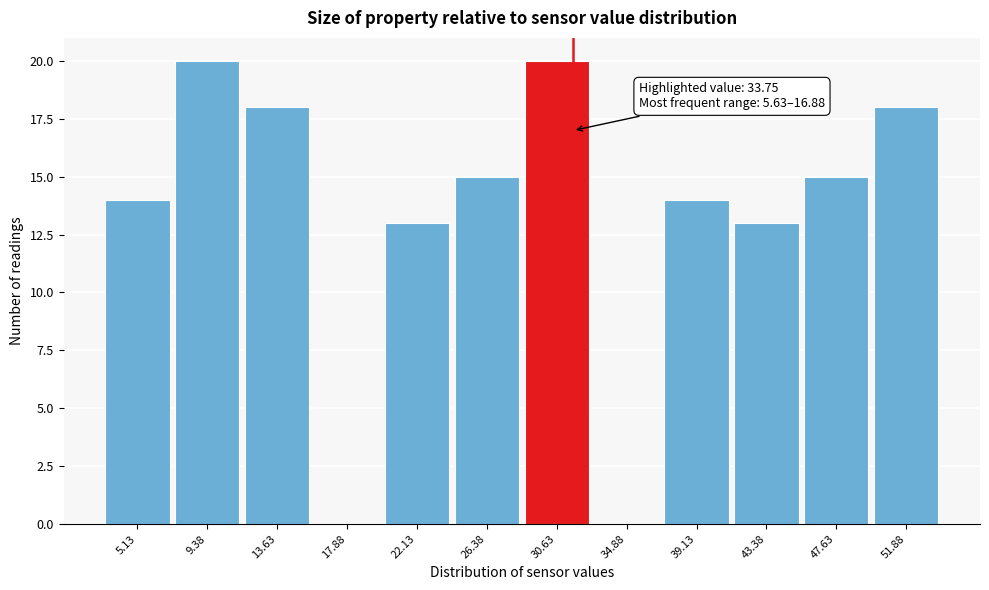

Reading left to right, list all the values displayed in this chart.

5.13=14	9.38=20	13.63=18	17.88=0	22.13=13	26.38=15	30.63=20	34.88=0	39.13=14	43.38=13	47.63=15	51.88=18